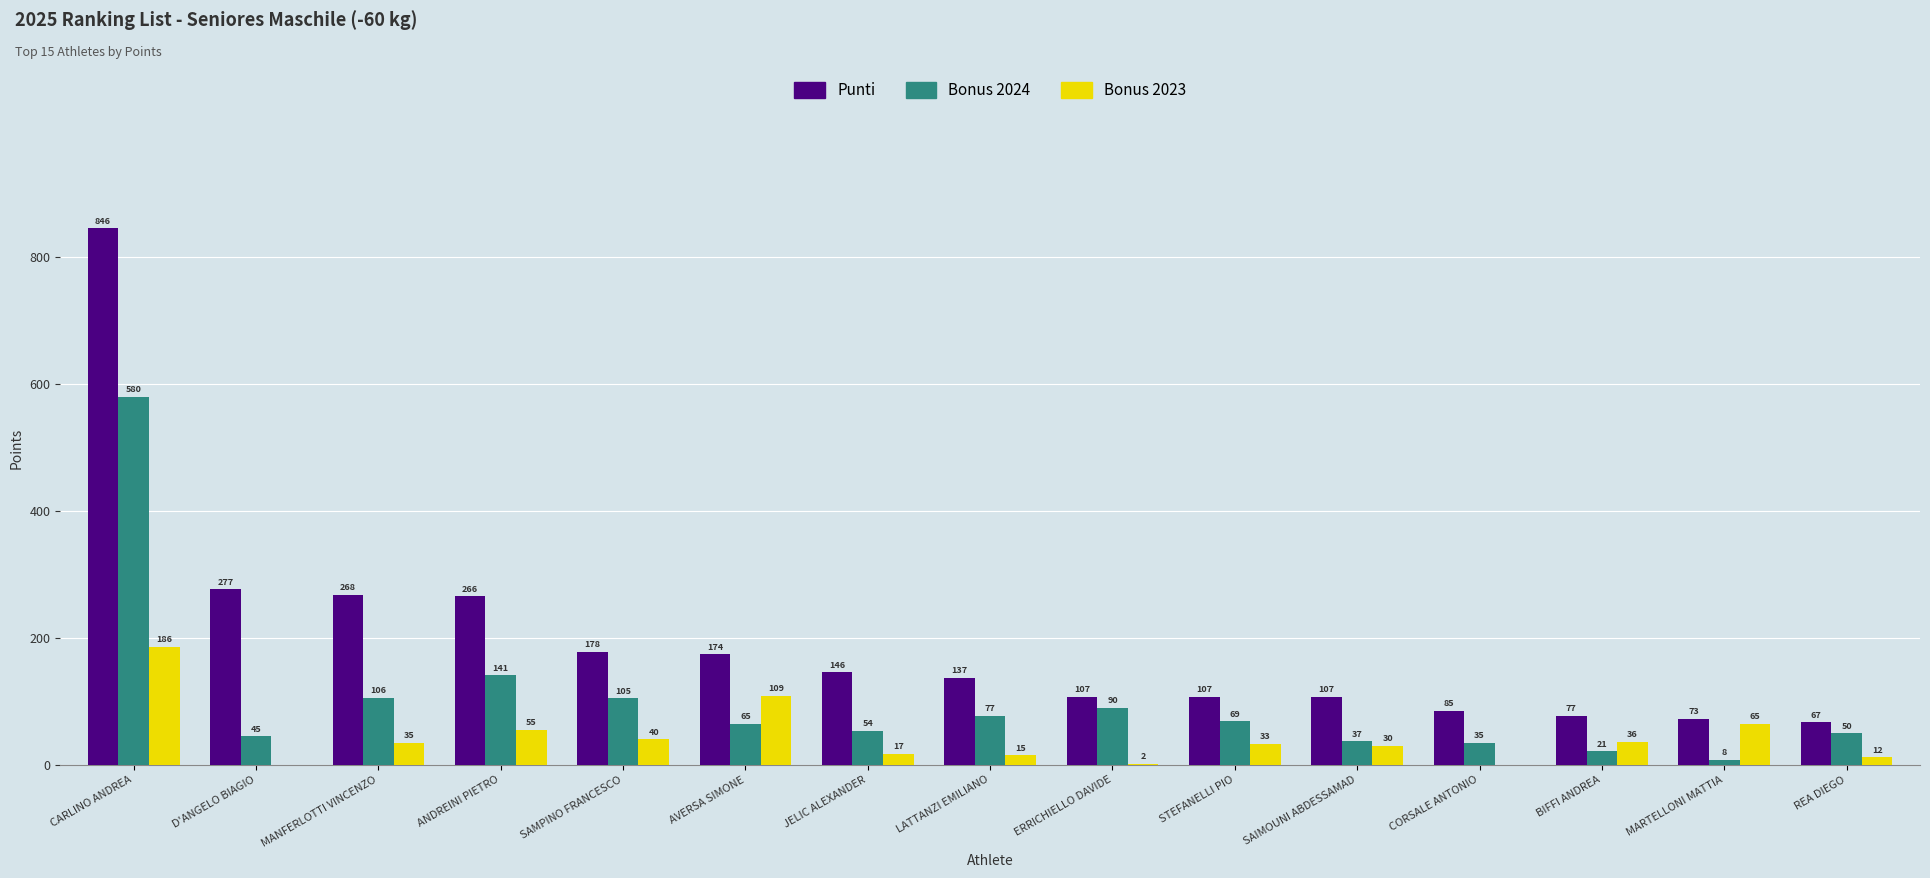

True or false: Punti has a value of 277 at D'ANGELO BIAGIO.

True